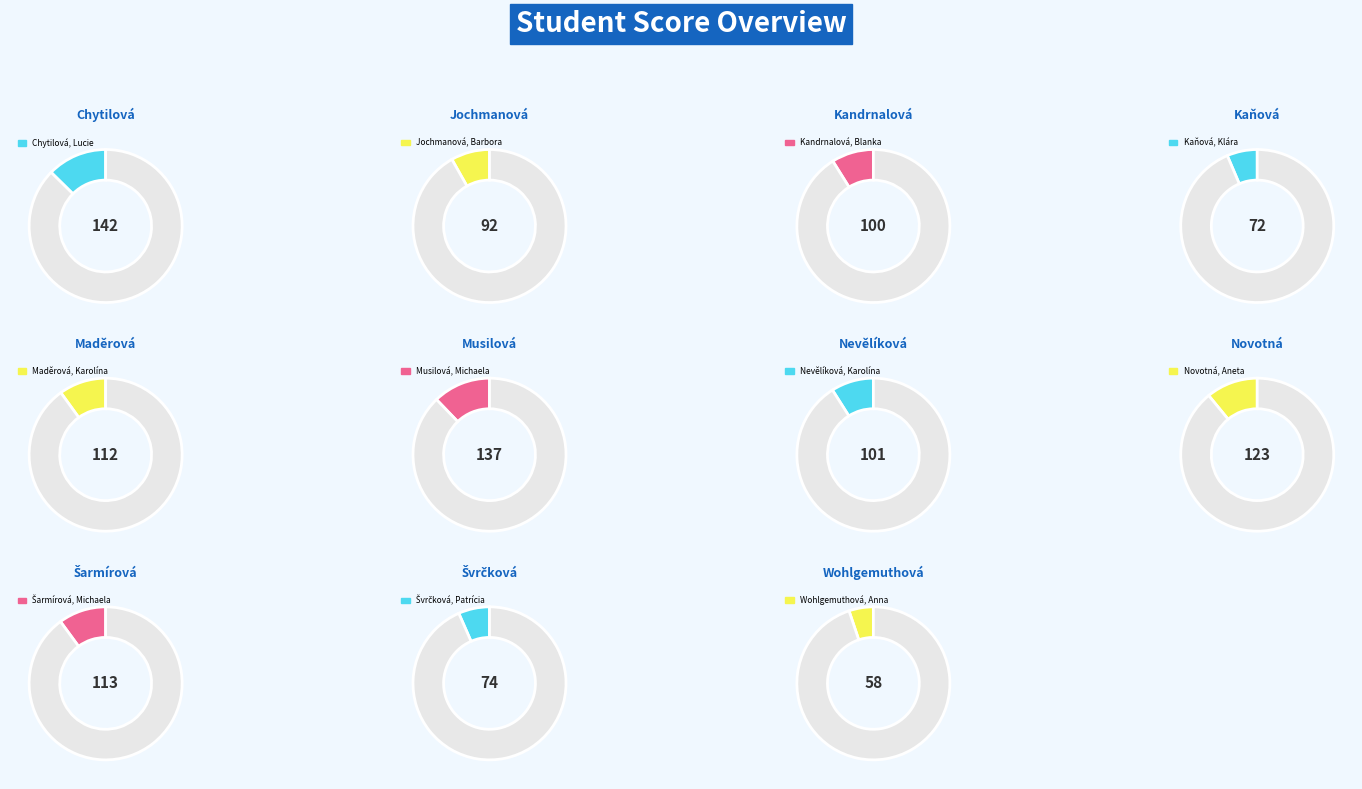

Does Kaňová, Klára account for over 50% of the chart?

No